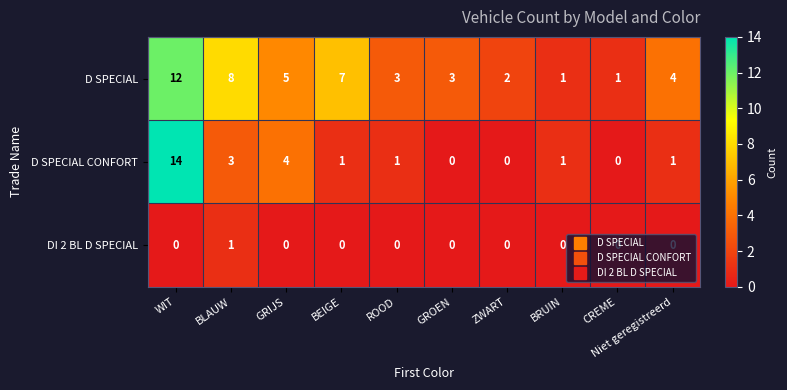

List the series in order of their overall mean, highest first.

D SPECIAL, D SPECIAL CONFORT, DI 2 BL D SPECIAL